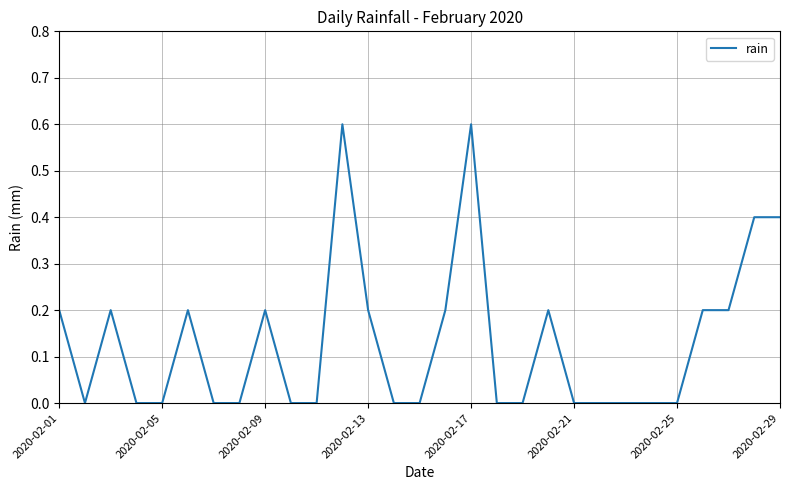

What is the average value?

0.1